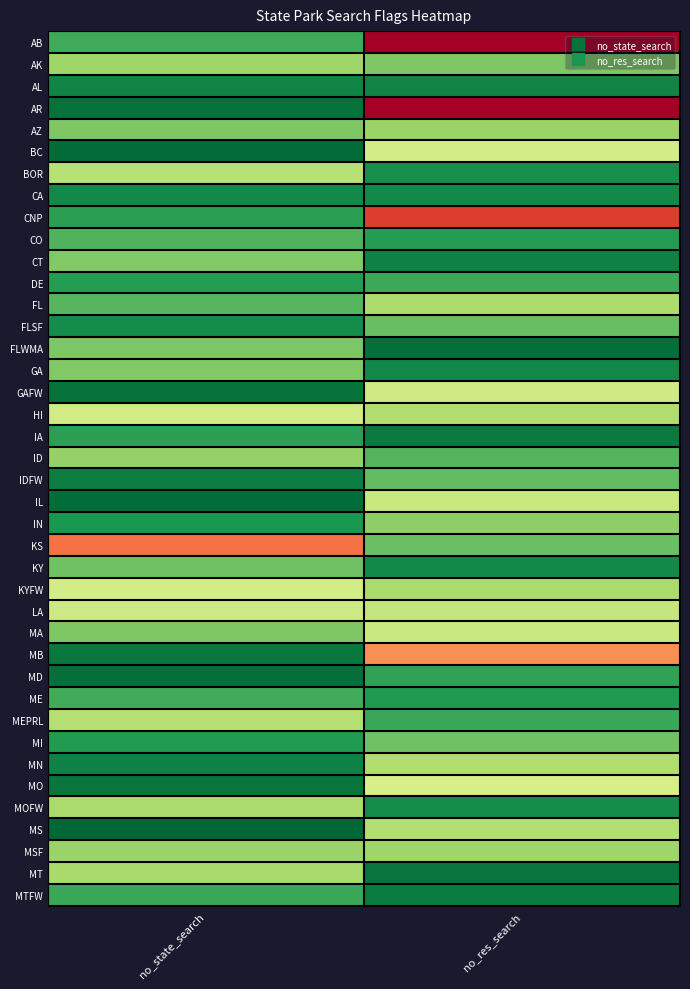

At which category does the chart reach its minimum across all series?

no_state_search